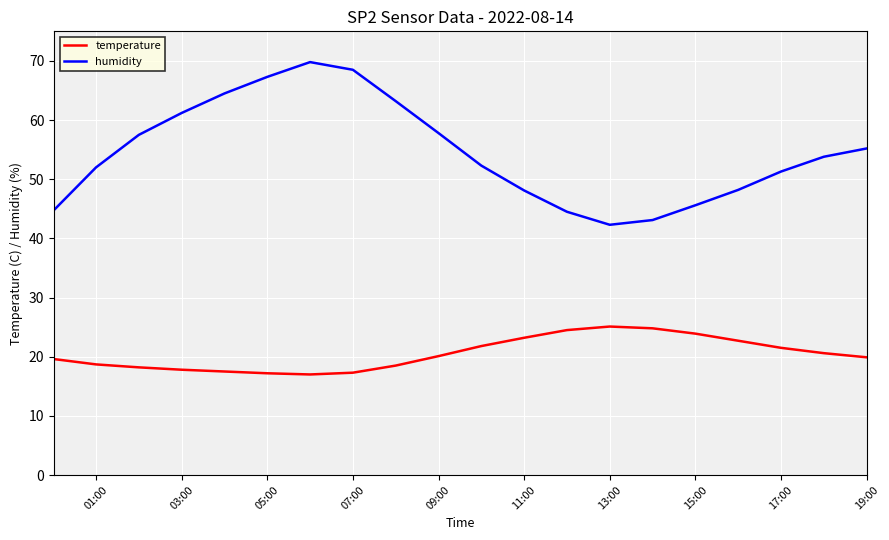

What is the highest value of the temperature series?

25.1